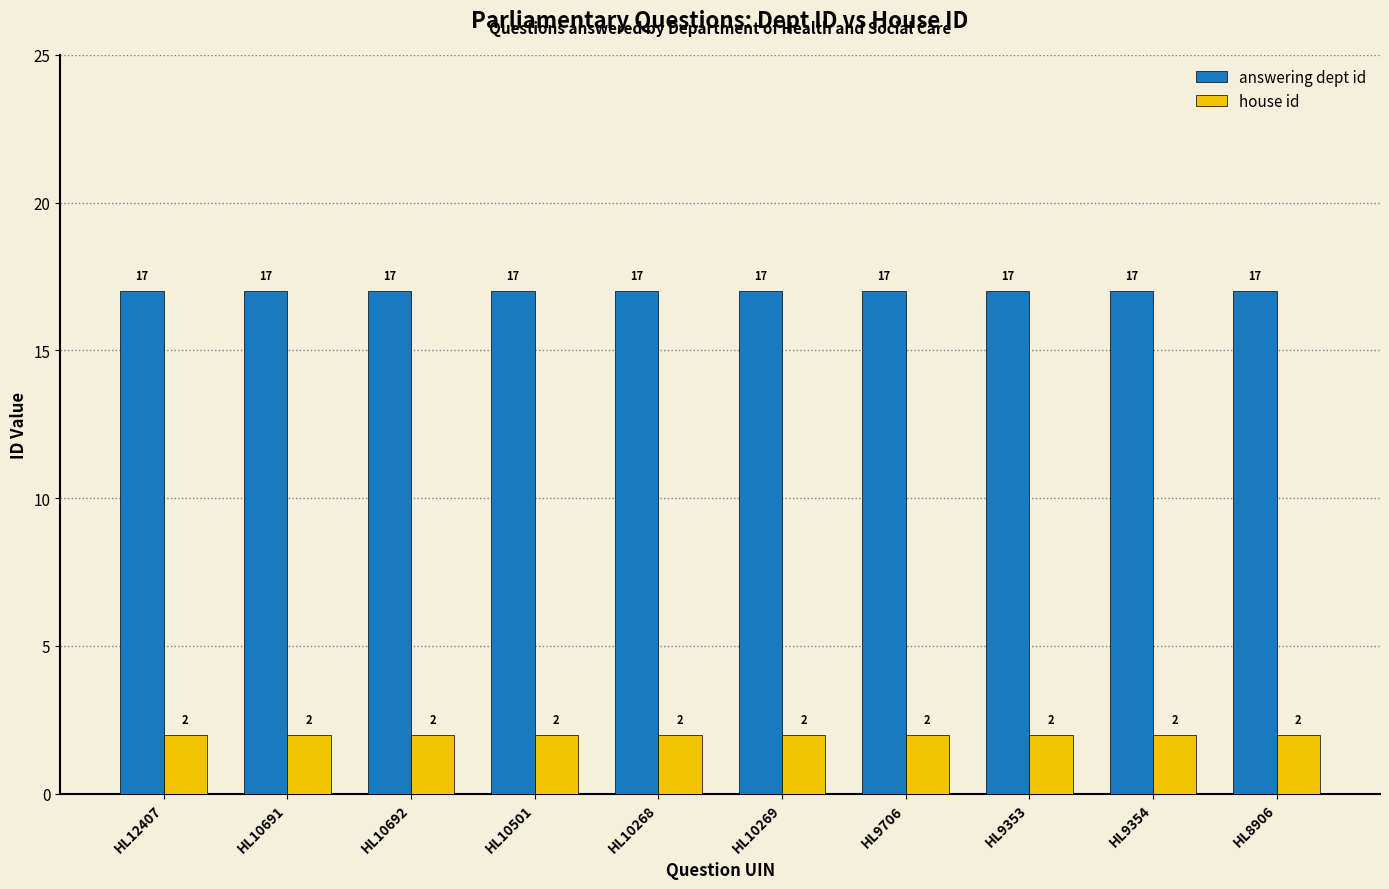

What is the sum of all house id values?

20